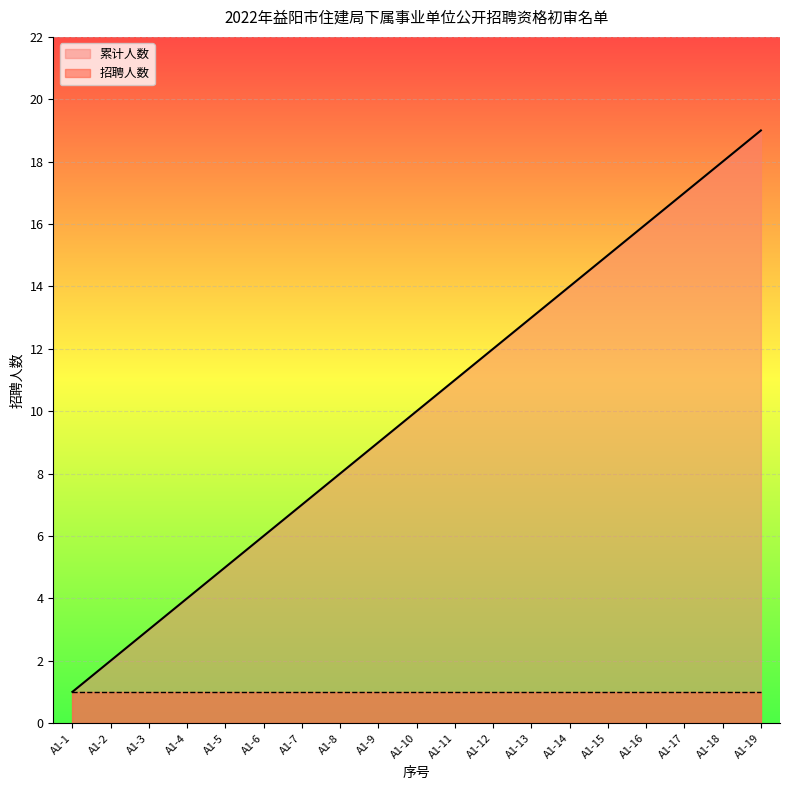

Where does the data first go above 10?

A1-11